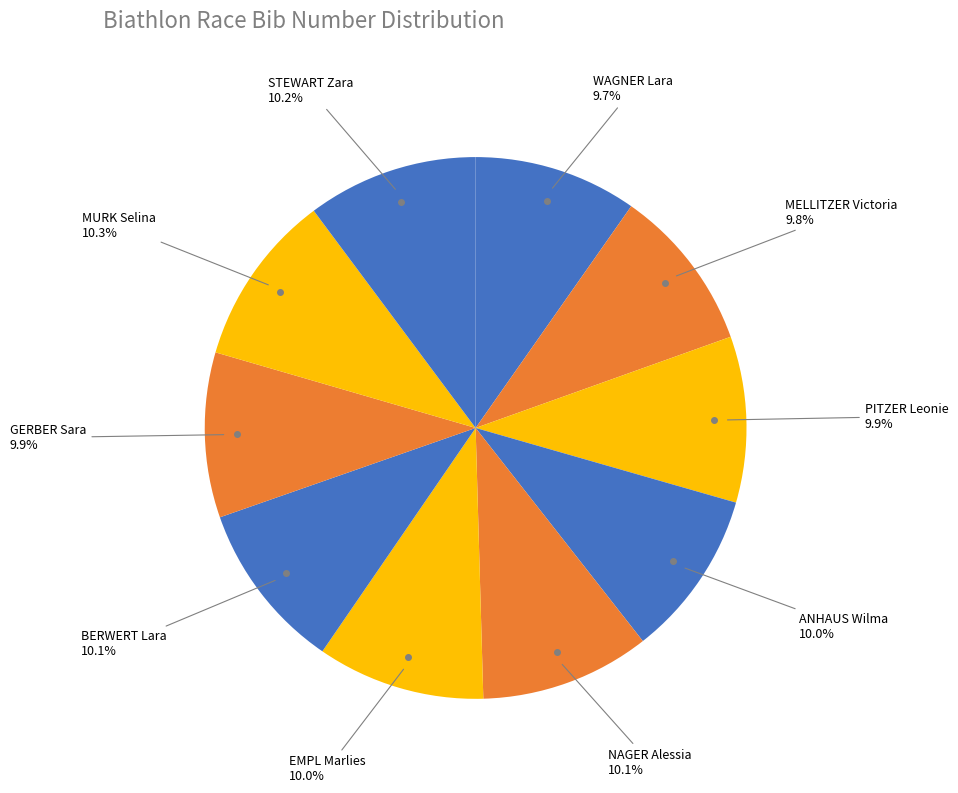

Approximately how many times larger is the value at STEWART Zara compared to NAGER Alessia?

1.0